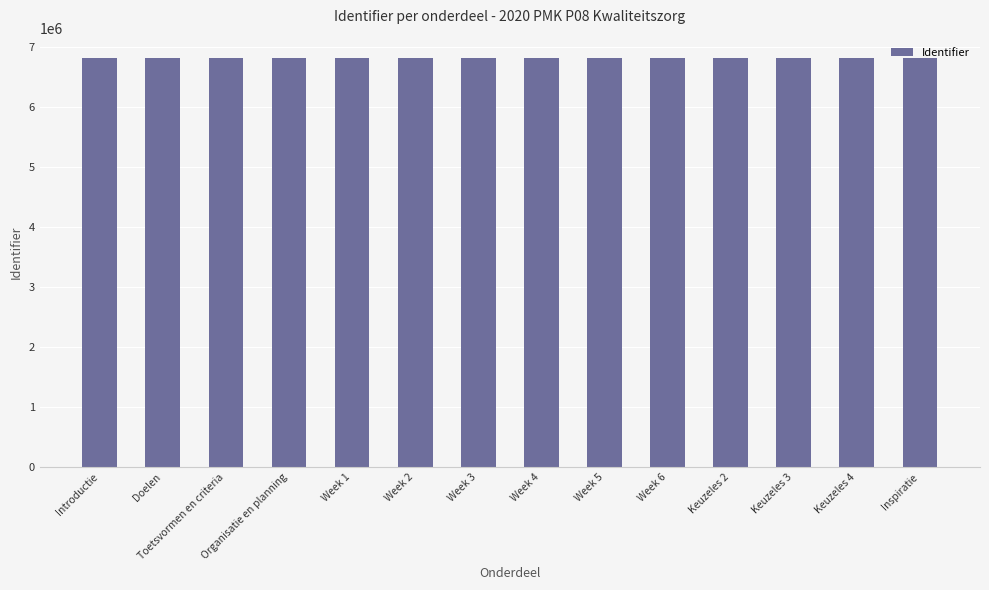

Are the bars grouped side by side (vs. stacked)?

No